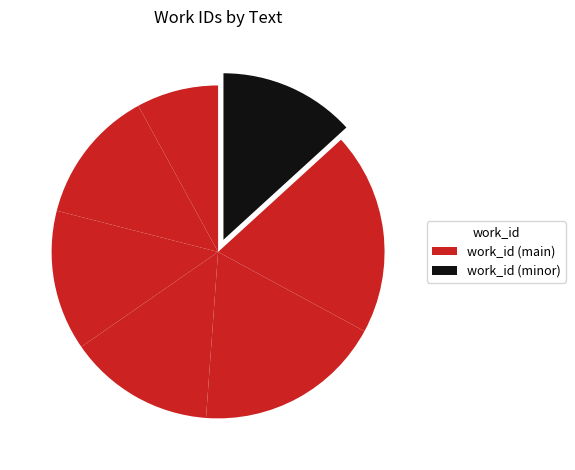

How many segments does this pie chart have?

7